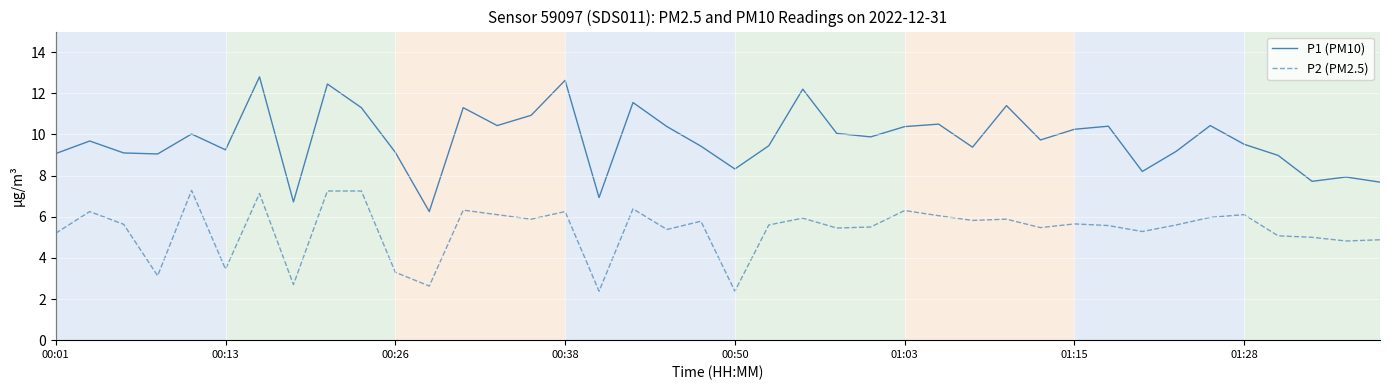

True or false: P2 (PM2.5) and P1 (PM10) intersect in this chart.

False